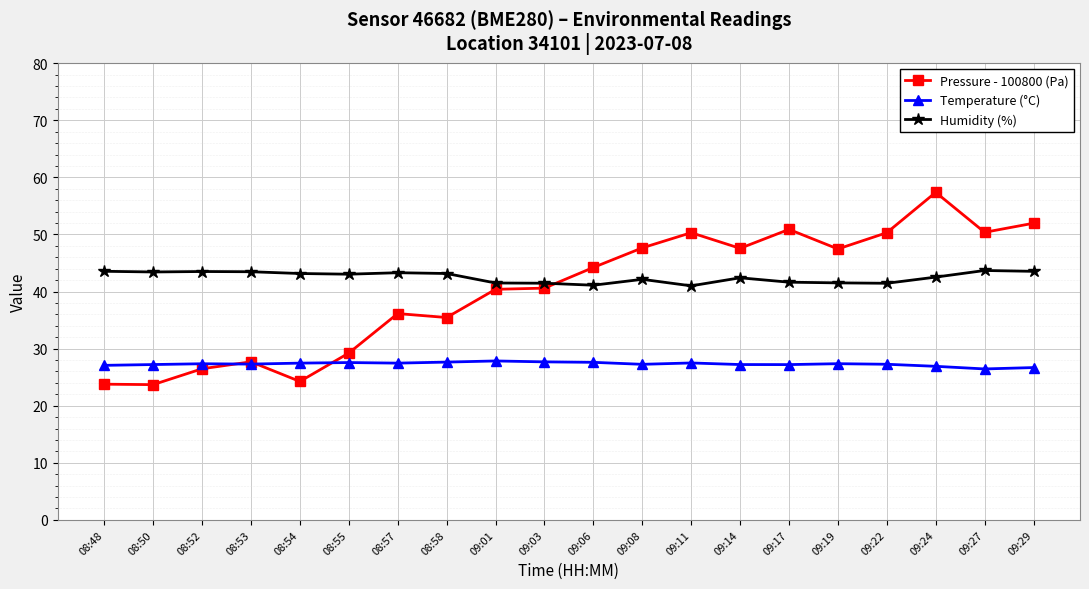

True or false: Pressure - 100800 (Pa) and Temperature (°C) cross at least once.

True